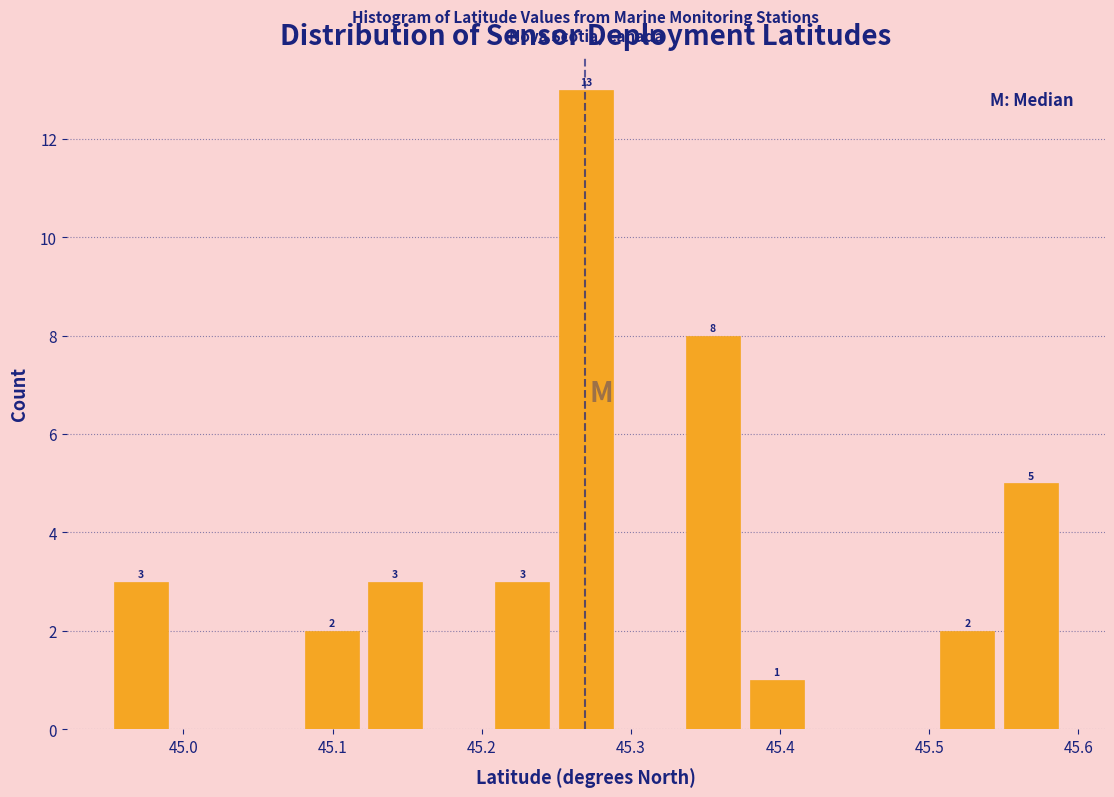

Over which range of the x-axis is the bar tallest?

45.25 to 45.29